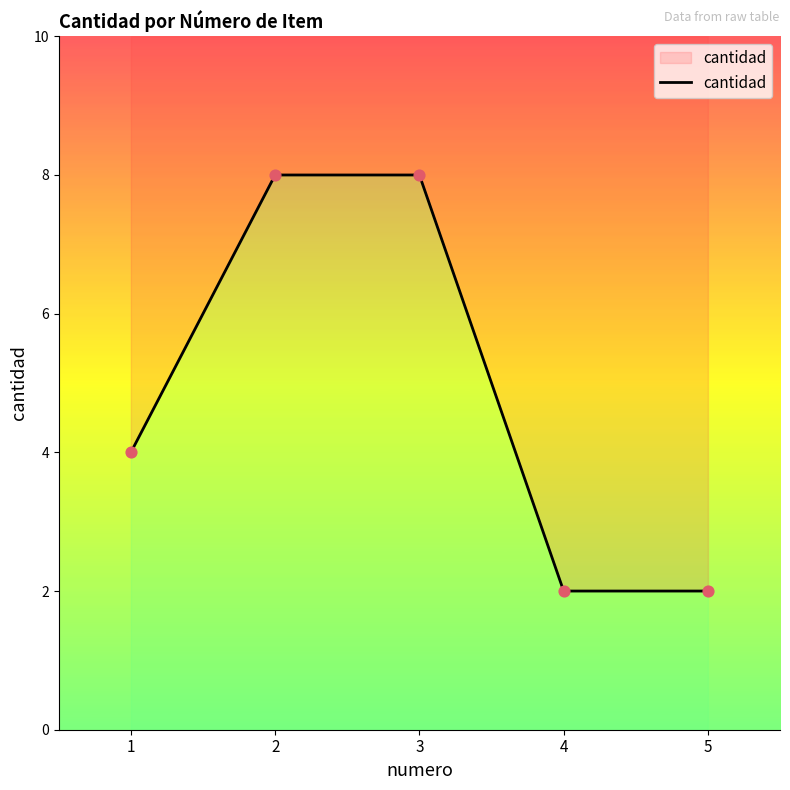

Which has a higher value, 4 or 5?

4